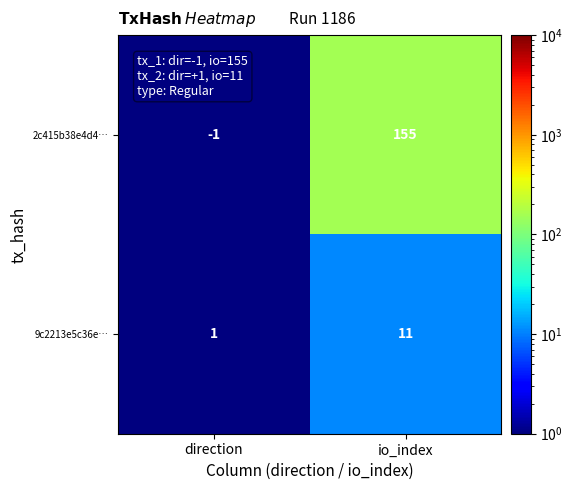

The value of 9c2213e5c36e… at direction is 1. True or false?

True